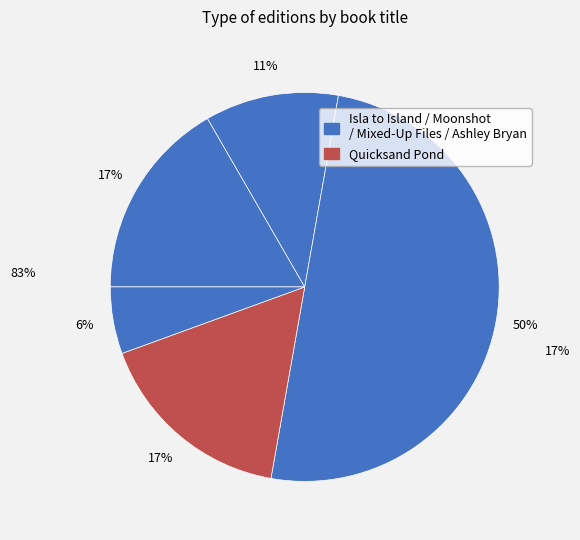

How many segments does this pie chart have?

5